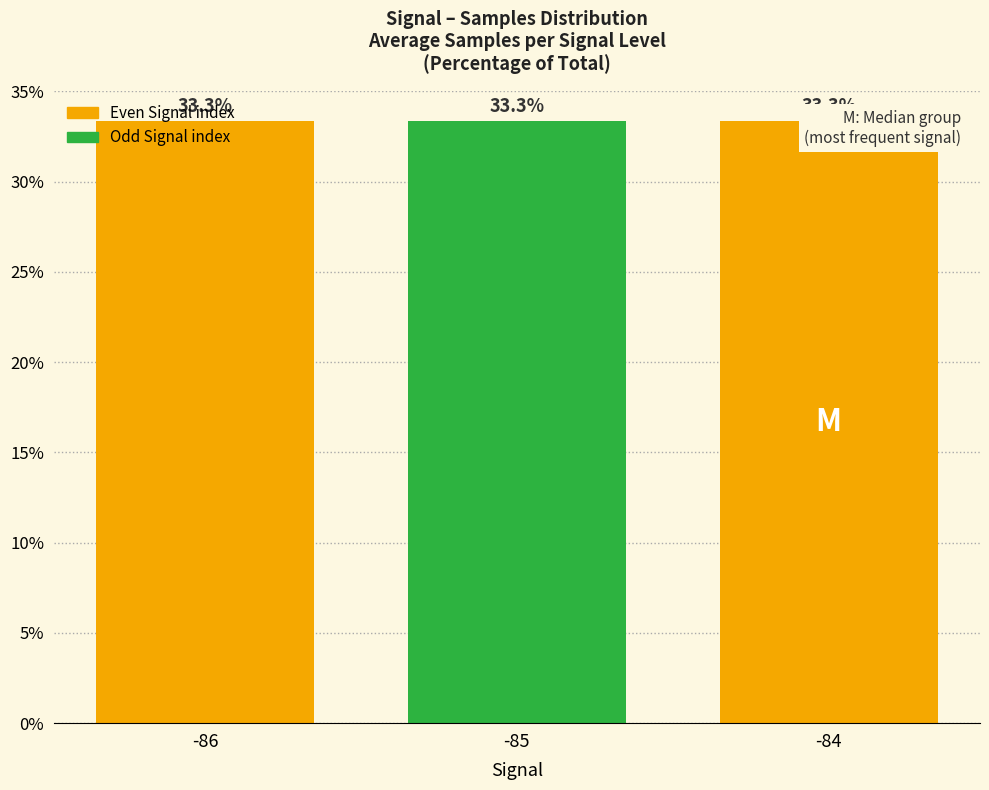

Reading left to right, extract all data points from this chart.

33.3	33.3	33.3